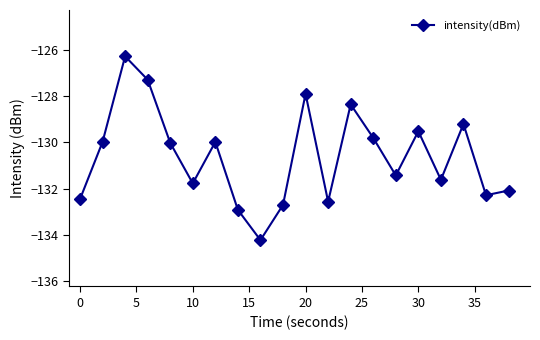

How many categories are shown in the chart?

20